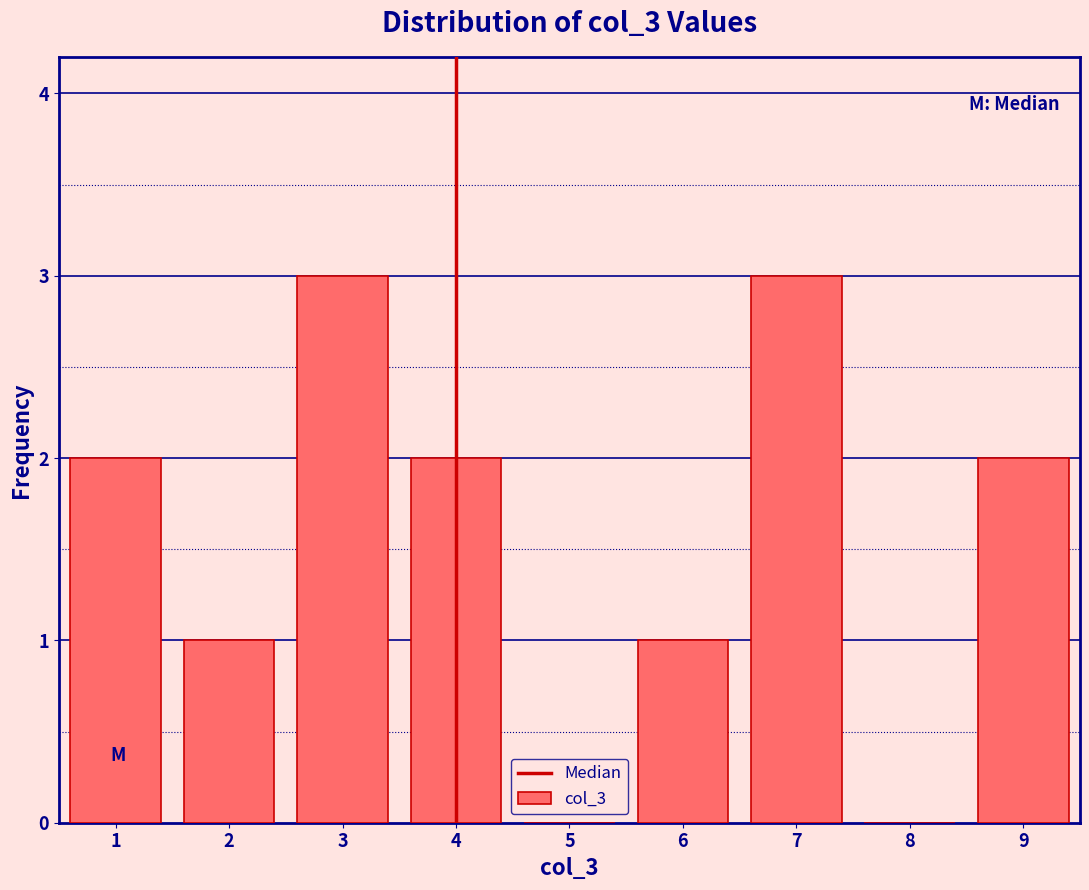

Reading left to right, list every bar in this chart as the range it spans on the x-axis followed by its height. The values are not printed on the chart, so give them approximately, as read against the axis.

0.5 to 1.5: 2
1.5 to 2.5: 1
2.5 to 3.5: 3
3.5 to 4.5: 2
4.5 to 5.5: 0
5.5 to 6.5: 1
6.5 to 7.5: 3
7.5 to 8.5: 0
8.5 to 9.5: 2